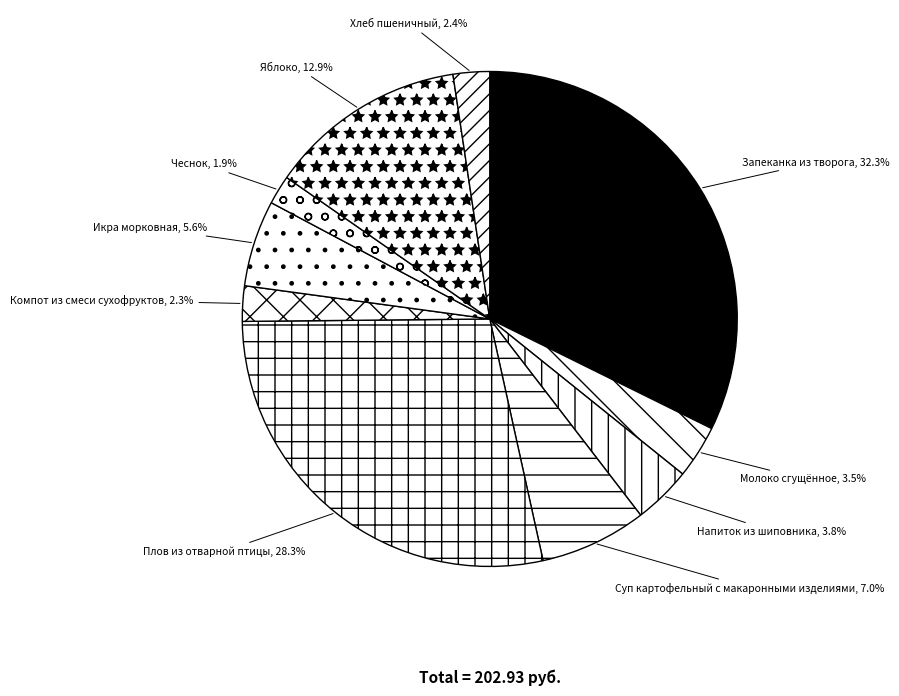

What is the total percentage of Хлеб пшеничный and Яблоко?

15.3%